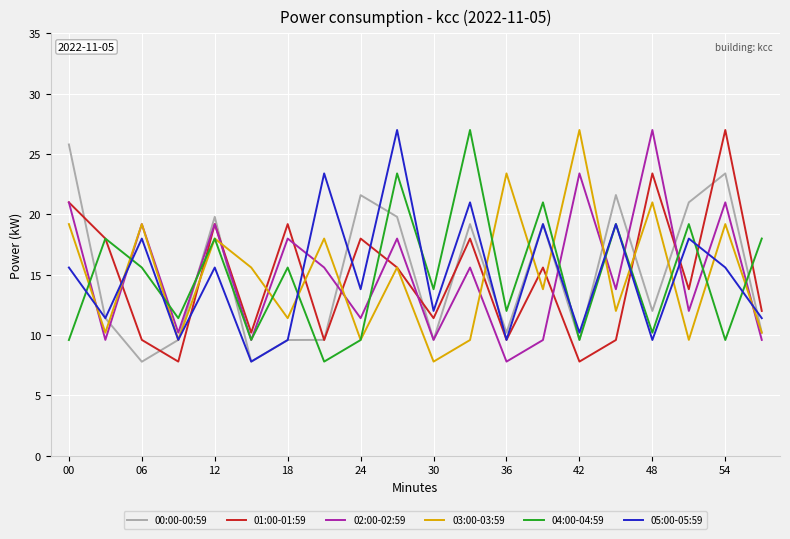

Which series ends up on top after the final intersection of 03:00-03:59 and 05:00-05:59?

05:00-05:59